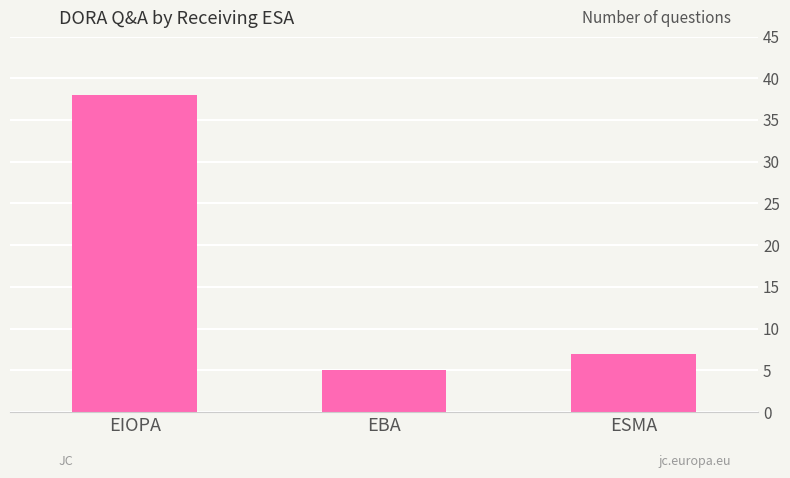

List the labels in order of value, largest first.

EIOPA, ESMA, EBA